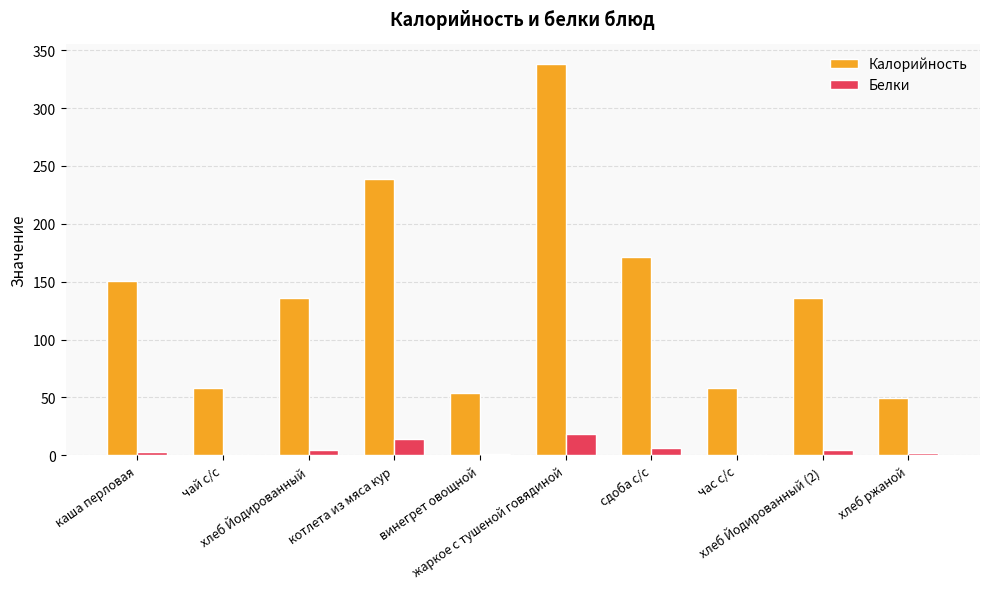

What is the sum of all Белки values?

54.4